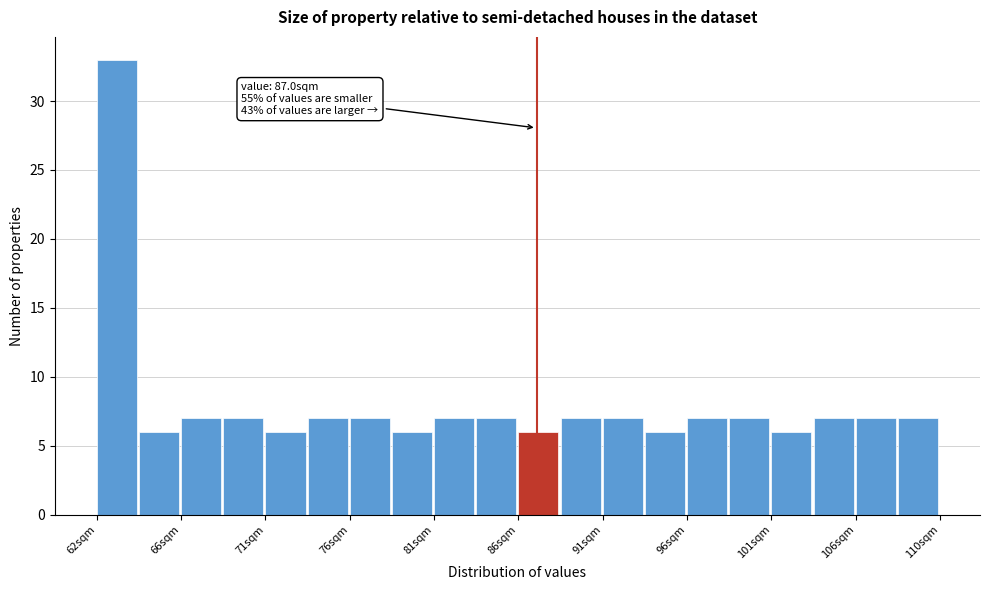

Over which range of the x-axis is the bar tallest?

61.5 to 64.0